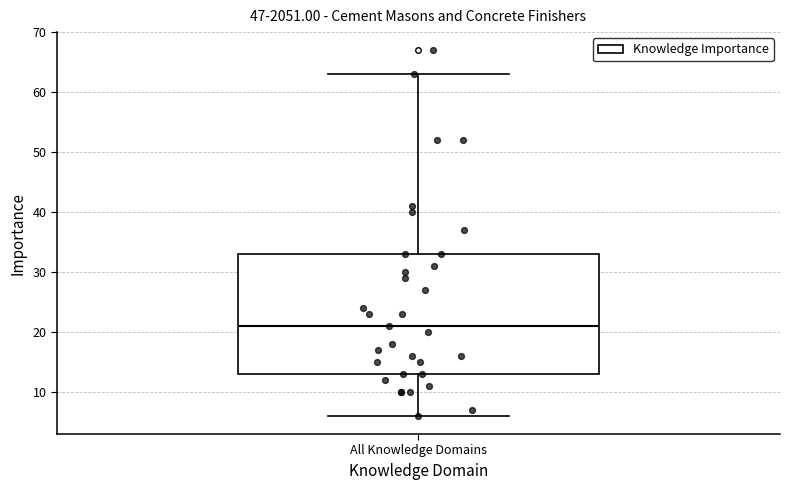

Where is the upper edge of the box for All Knowledge Domains on the y-axis? The values are not printed on the chart, so give them approximately, as read against the axis.

33